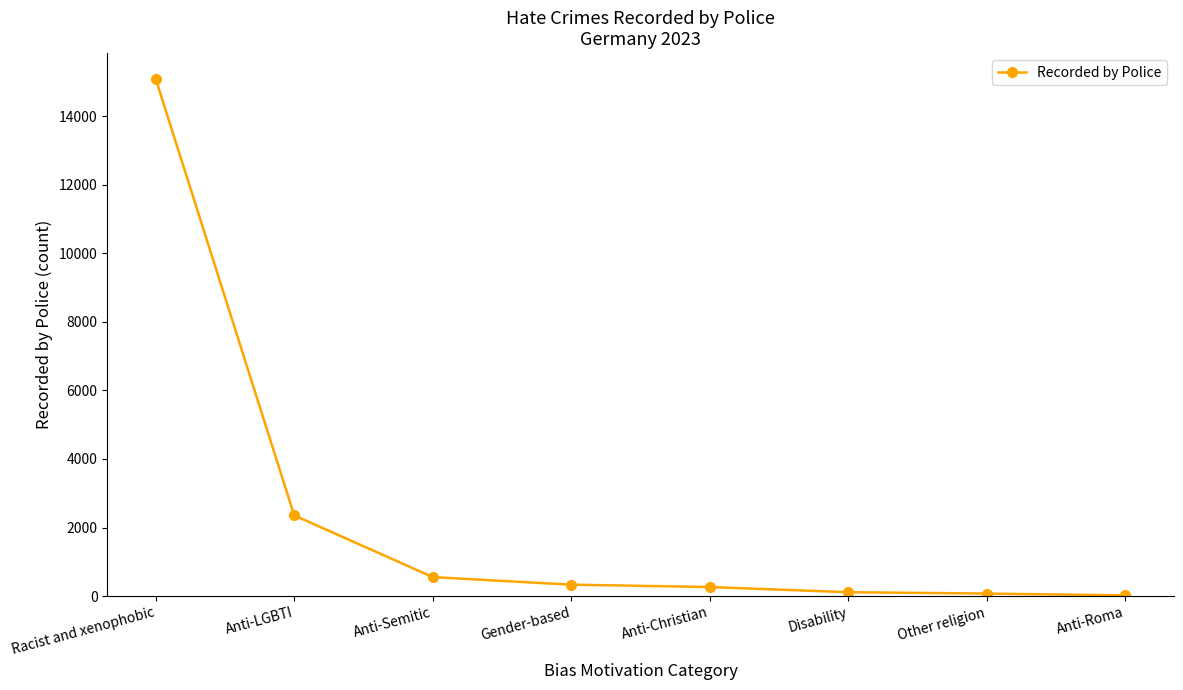

What is the sum of the values at Anti-Semitic and Anti-LGBTI?

2908